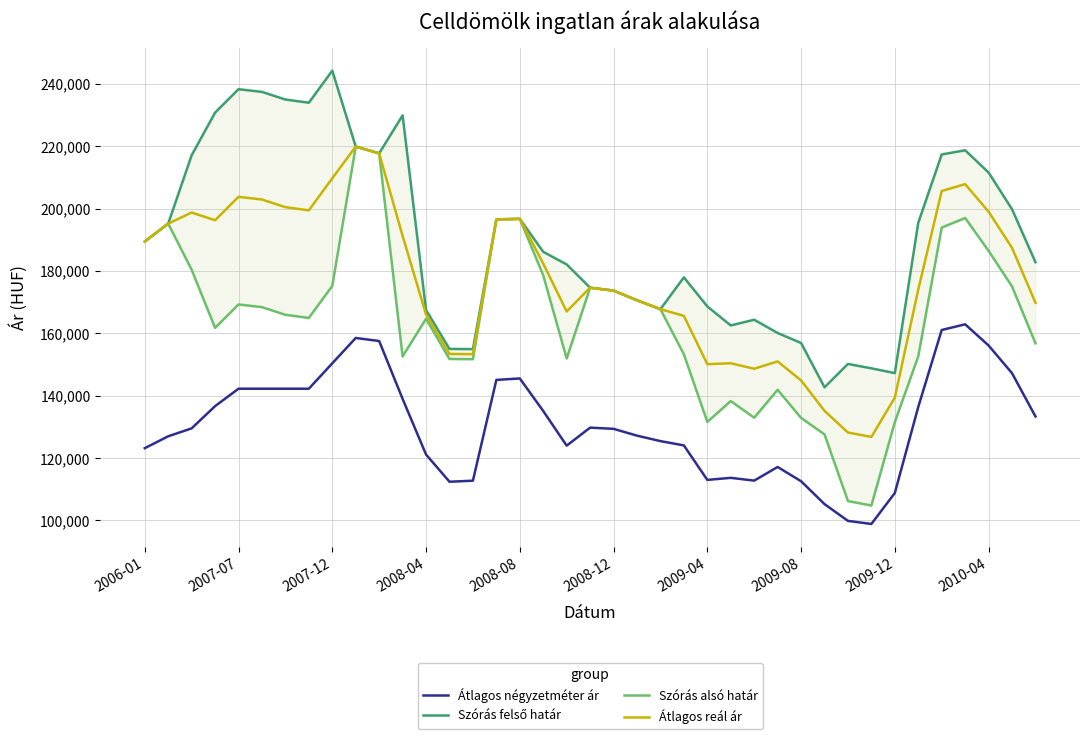

What is the sum of all Átlagos reál ár values?

6911515